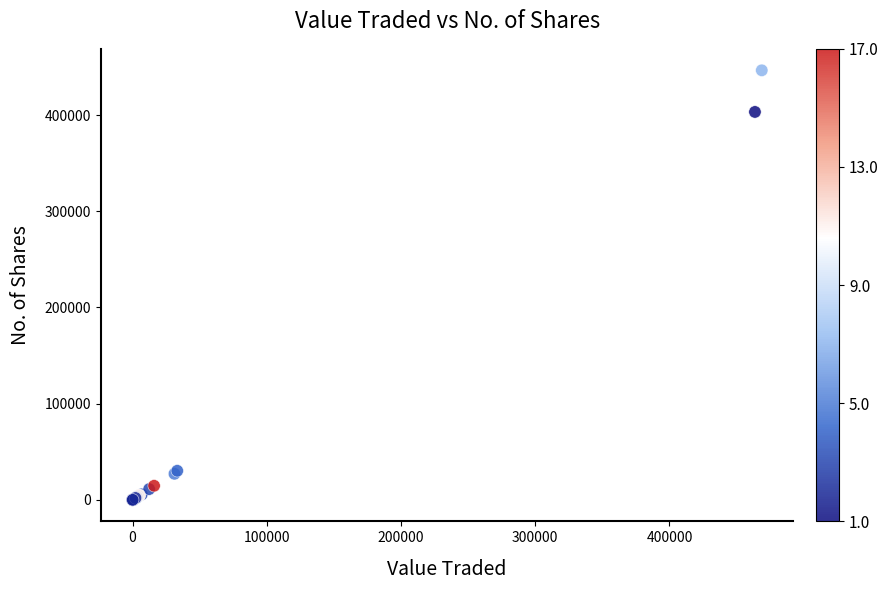

What Y value in the scatter plot is closest to 223237?

403200